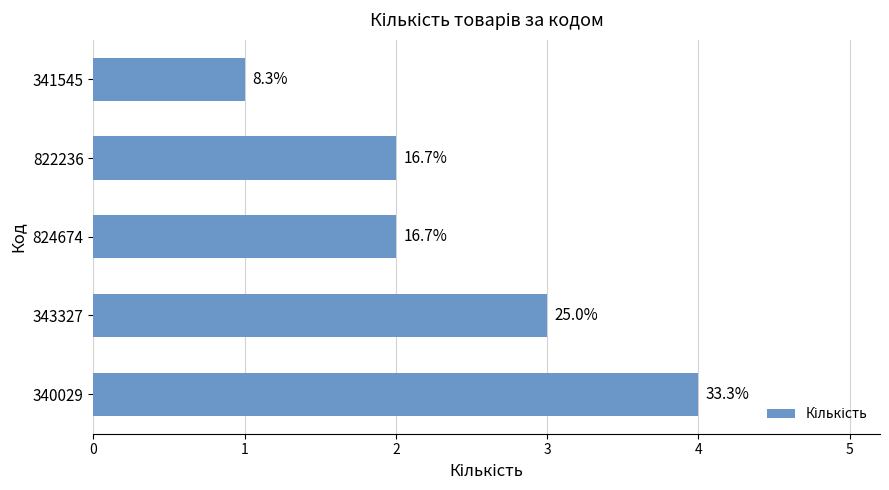

Does the chart contain any negative values?

No